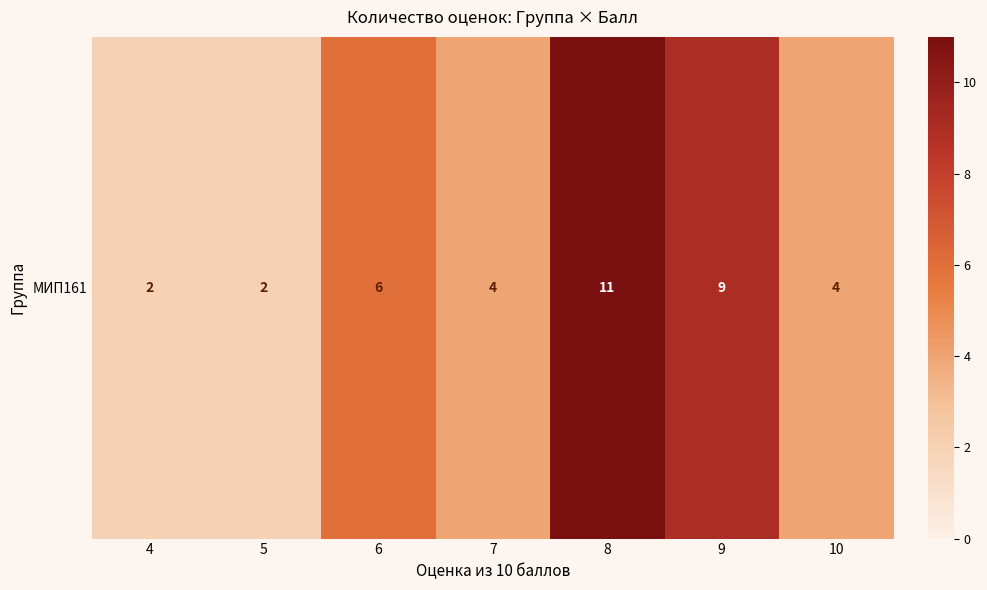

At which label is the value closest to 6?

6